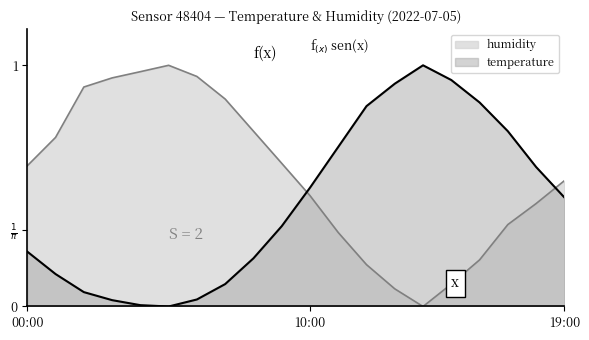

The value of humidity at 00:00 is 0.8. True or false?

False